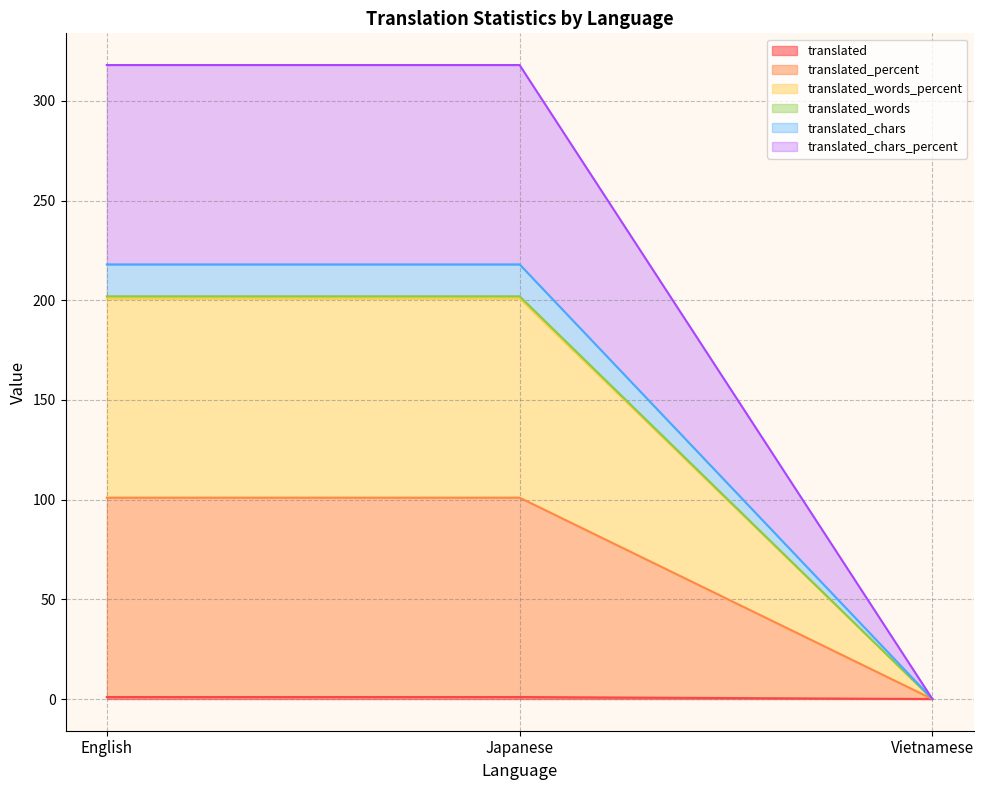

At how many categories does at least one series exceed 293?

2